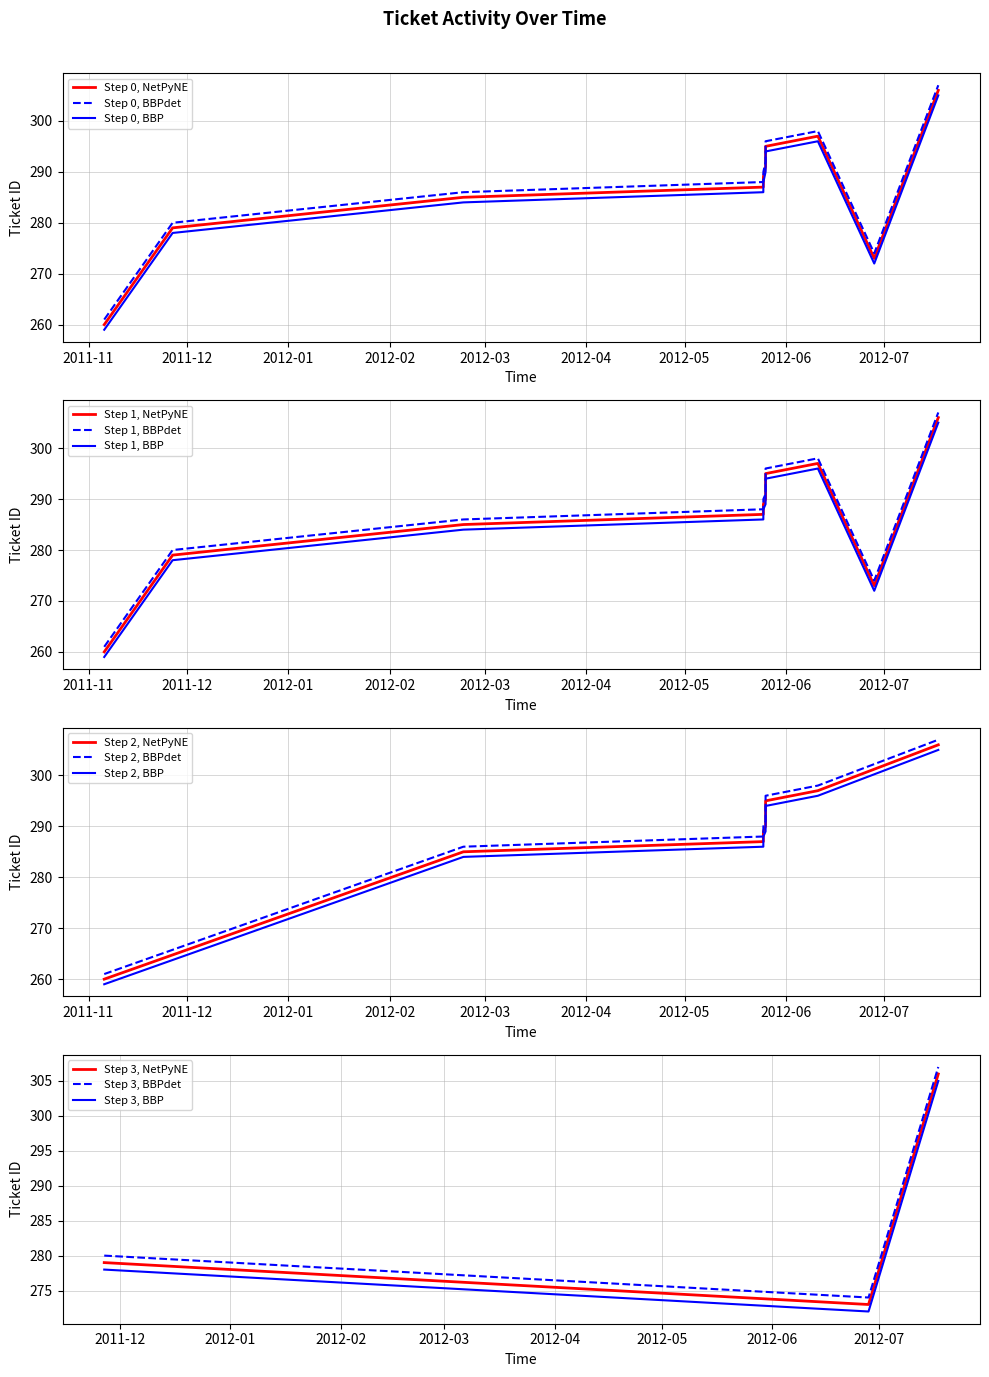

What is the maximum value for Step 1, BBP?

305